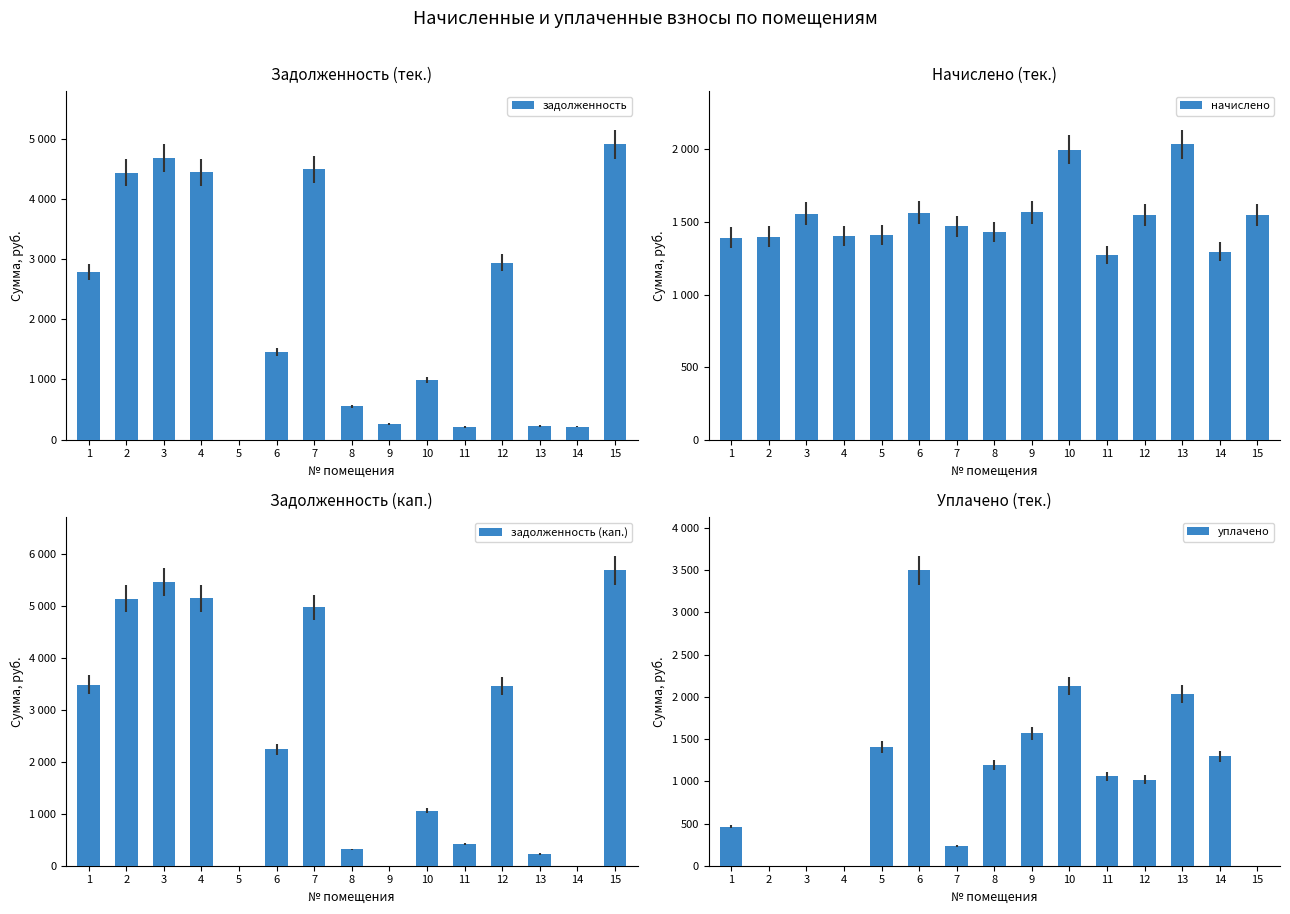

The уплачено series shows 773.8 at 10. True or false?

False